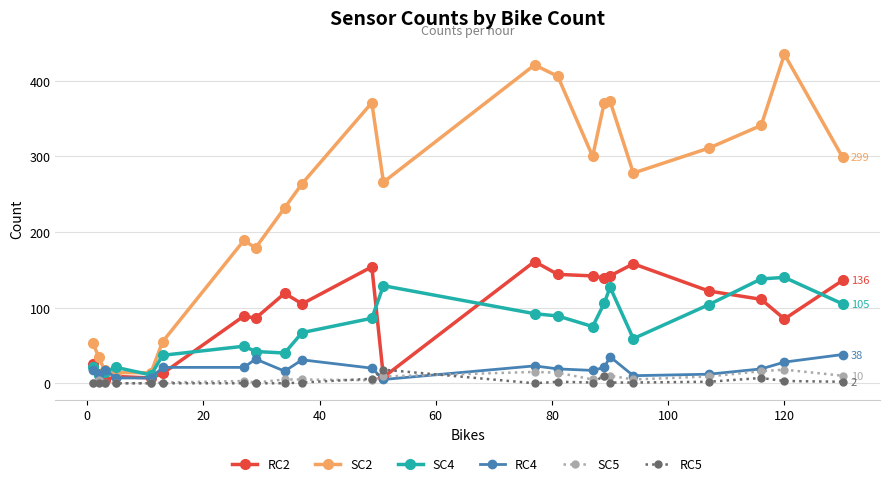

At how many categories does at least one series exceed 225?

14